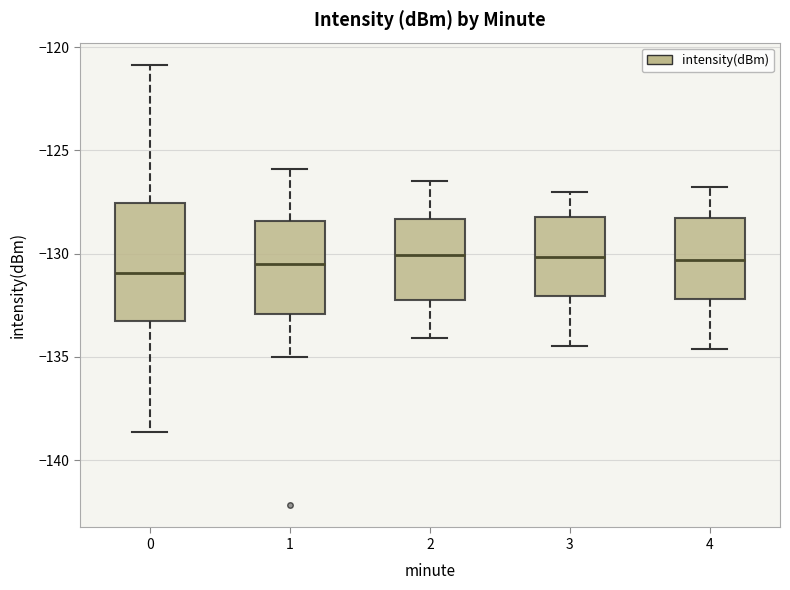

Where is the lower edge of the box at x = 4 on the y-axis? The values are not printed on the chart, so give them approximately, as read against the axis.

-132.0